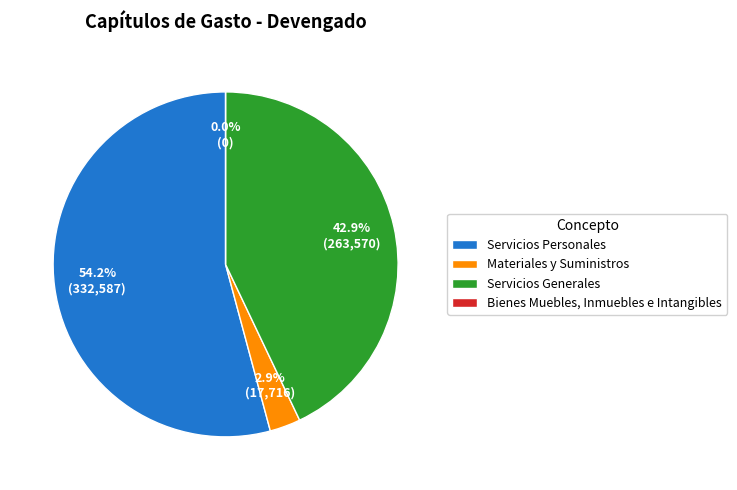

To the nearest percent, what is the difference between the Bienes Muebles, Inmuebles e Intangibles and Servicios Personales slice percentages?

54%